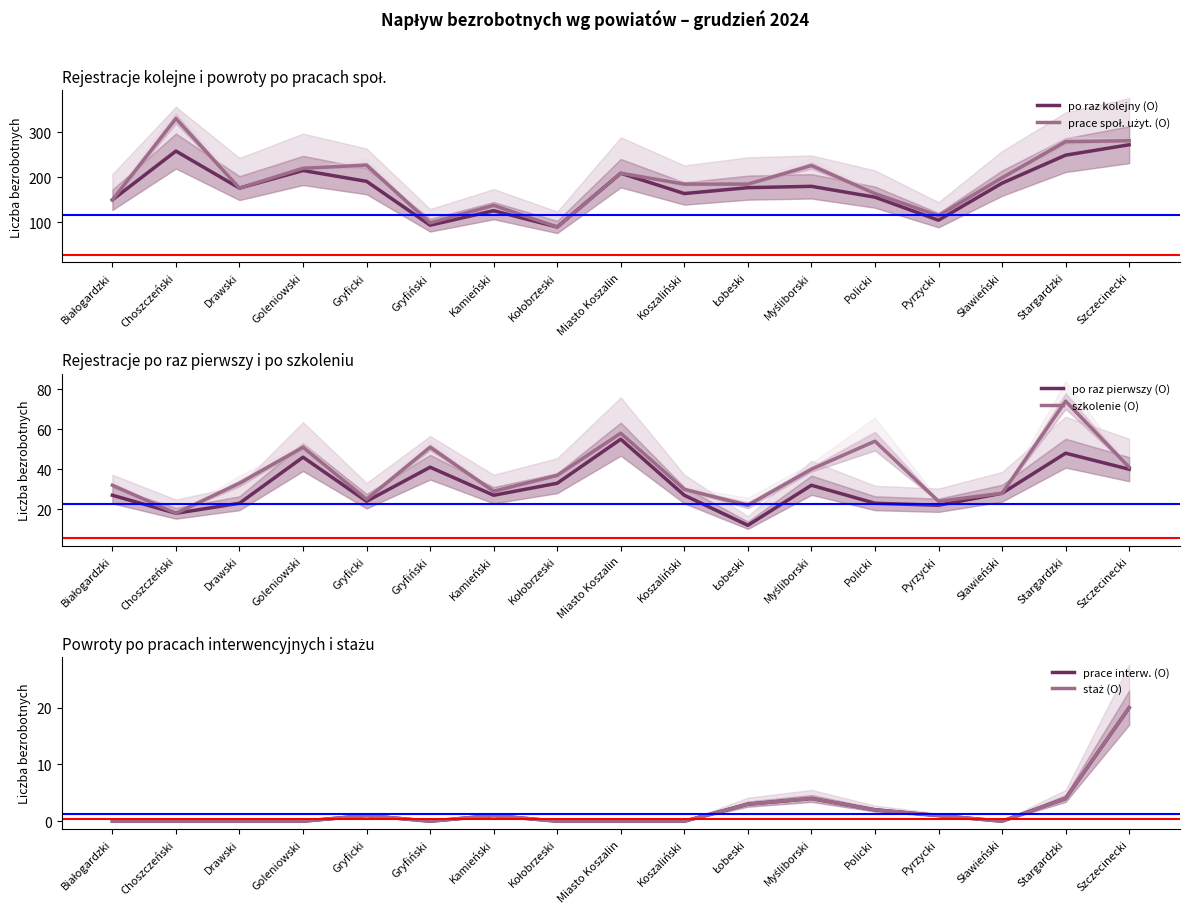

Reading right to left, transcribe all the data shown in this chart.

po raz kolejny (O): 272	249	187	105	156	180	177	164	209	90	126	94	191	215	176	258	150
prace społ. użyt. (O): 281	279	199	115	164	226	185	185	209	90	138	99	227	220	176	330	150
po raz pierwszy (O): 40	48	28	22	23	32	12	27	55	33	27	41	24	46	23	18	27
szkolenie (O): 41	74	28	24	54	40	22	30	58	37	29	51	25	51	33	18	32
prace interw. (O): 20	4	0	1	2	4	3	0	0	0	1	0	1	0	0	0	0
staż (O): 20	4	0	1	2	4	3	0	0	0	1	0	1	0	0	0	0